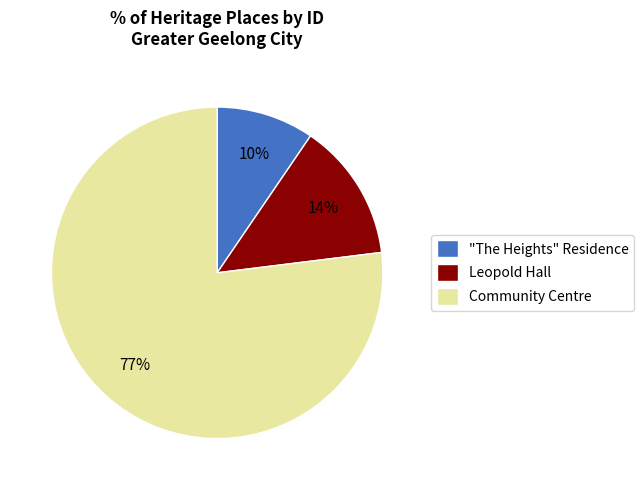

What is the ratio of the value at Leopold Hall to the value at "The Heights" Residence?

1.4